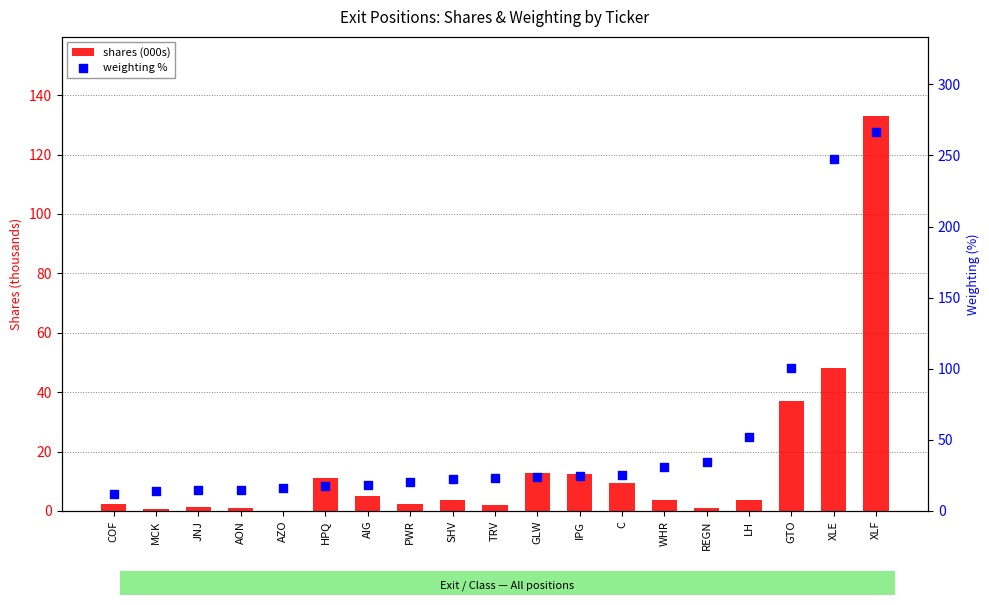

Which series has the largest total across all categories?

weighting %